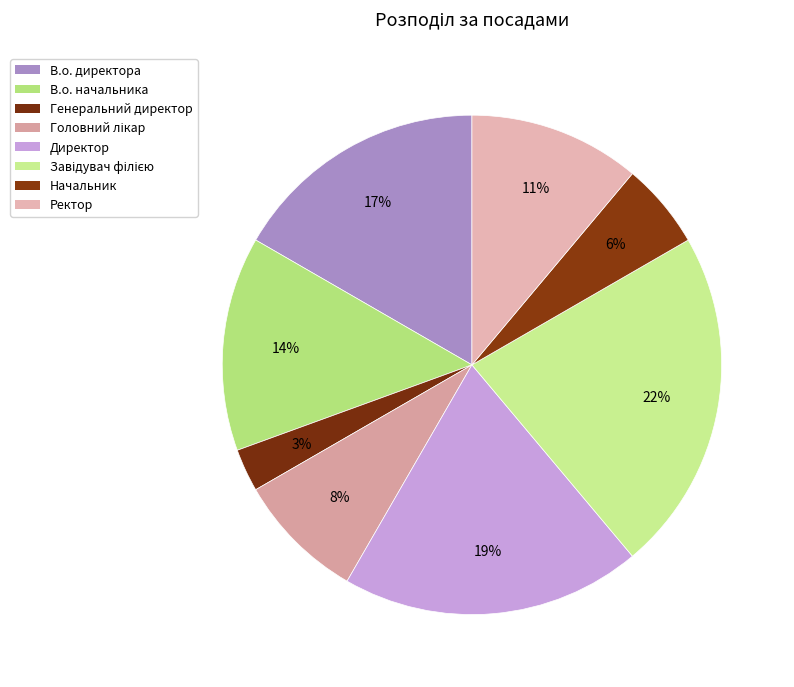

How many slices are in this pie chart?

8